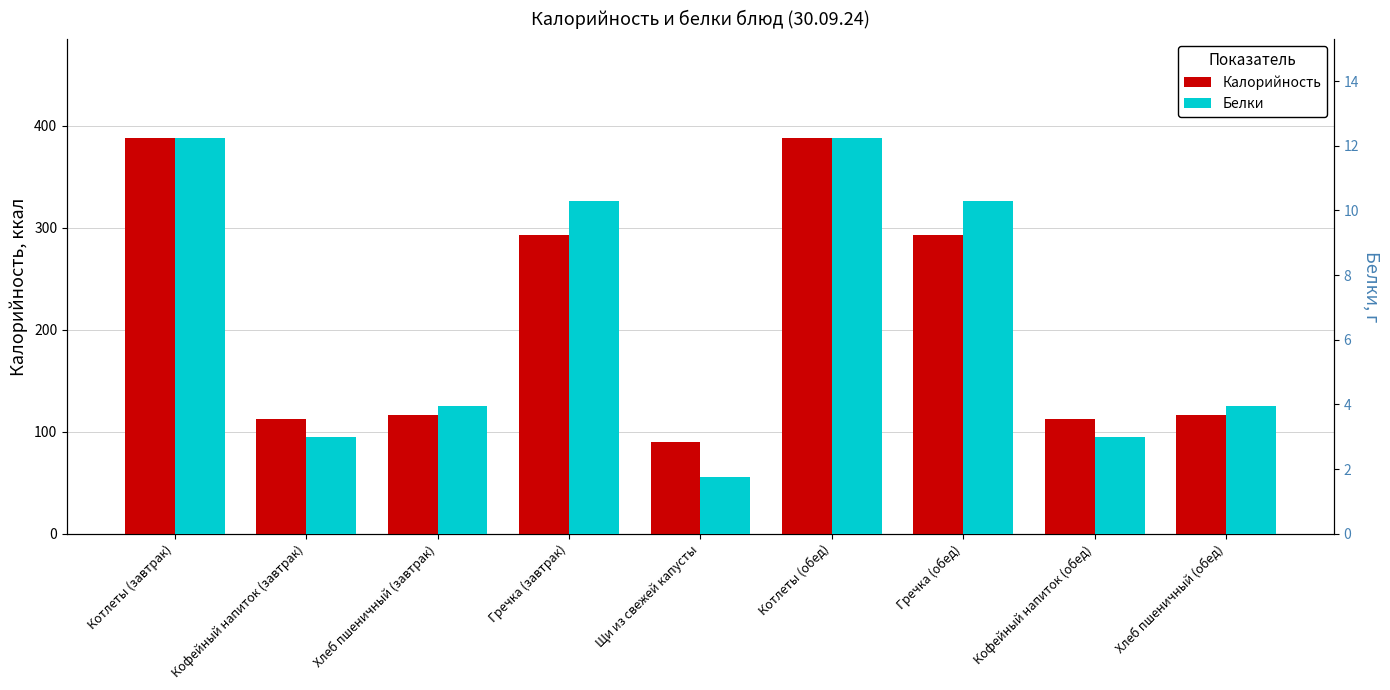

The value of Белки at Котлеты (обед) is 12.2. True or false?

True